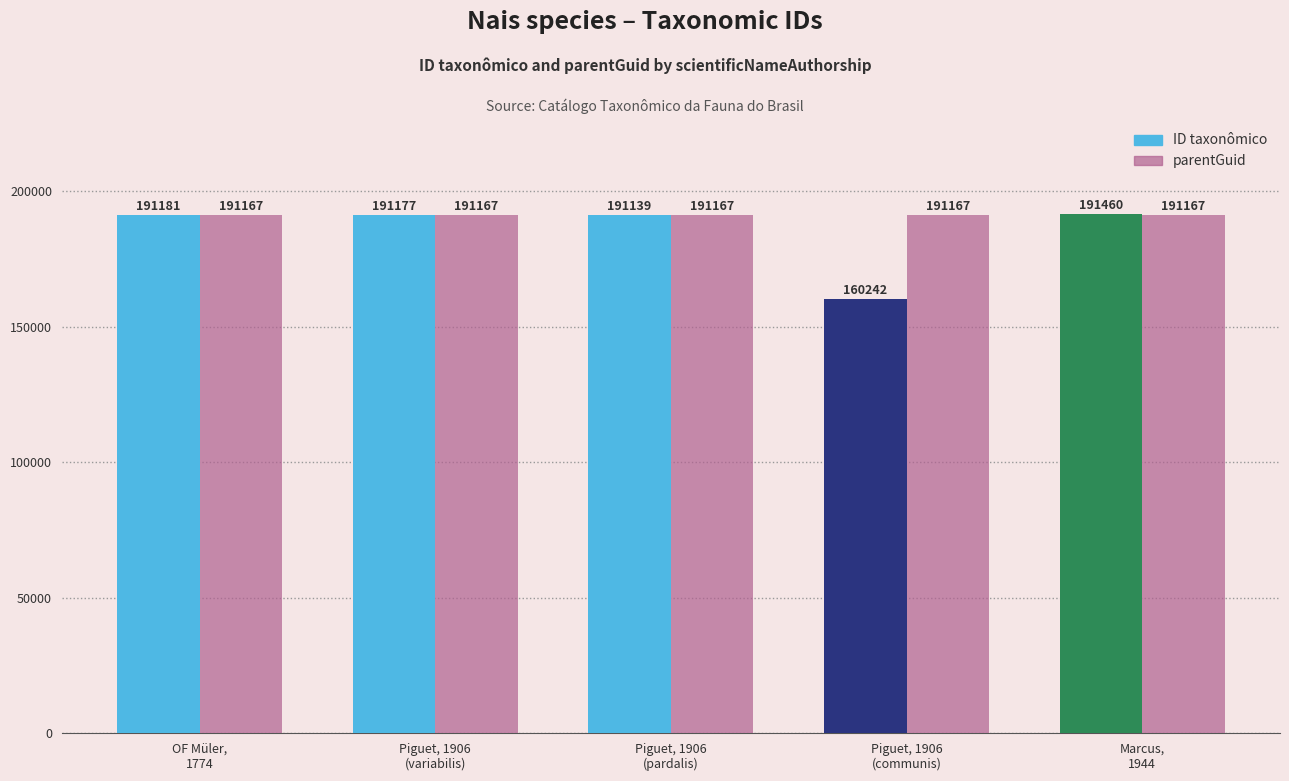

Reading left to right, list all the values displayed in this chart.

ID taxonômico: OF Müler,
1774=191181	Piguet, 1906
(variabilis)=191177	Piguet, 1906
(pardalis)=191139	Piguet, 1906
(communis)=160242	Marcus,
1944=191460
parentGuid: OF Müler,
1774=191167	Piguet, 1906
(variabilis)=191167	Piguet, 1906
(pardalis)=191167	Piguet, 1906
(communis)=191167	Marcus,
1944=191167